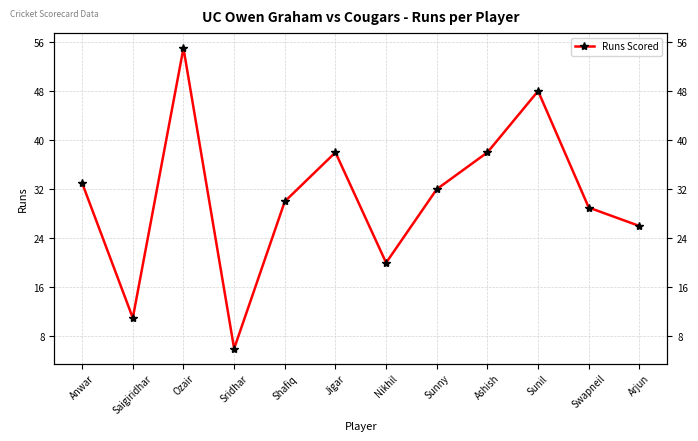

True or false: the data shows 59 at Jigar.

False